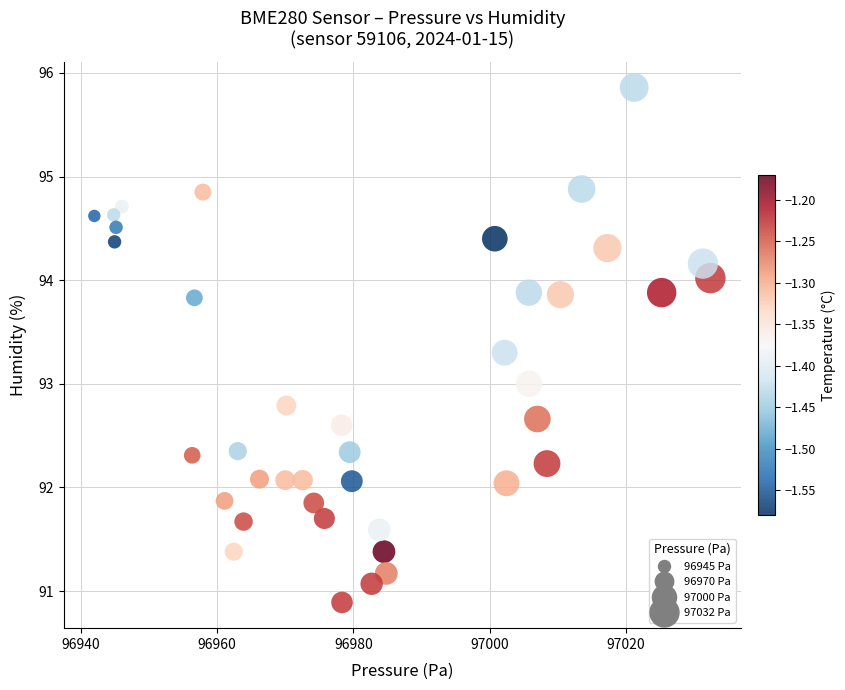

What is the range of Y values (max minus min)?

5.0